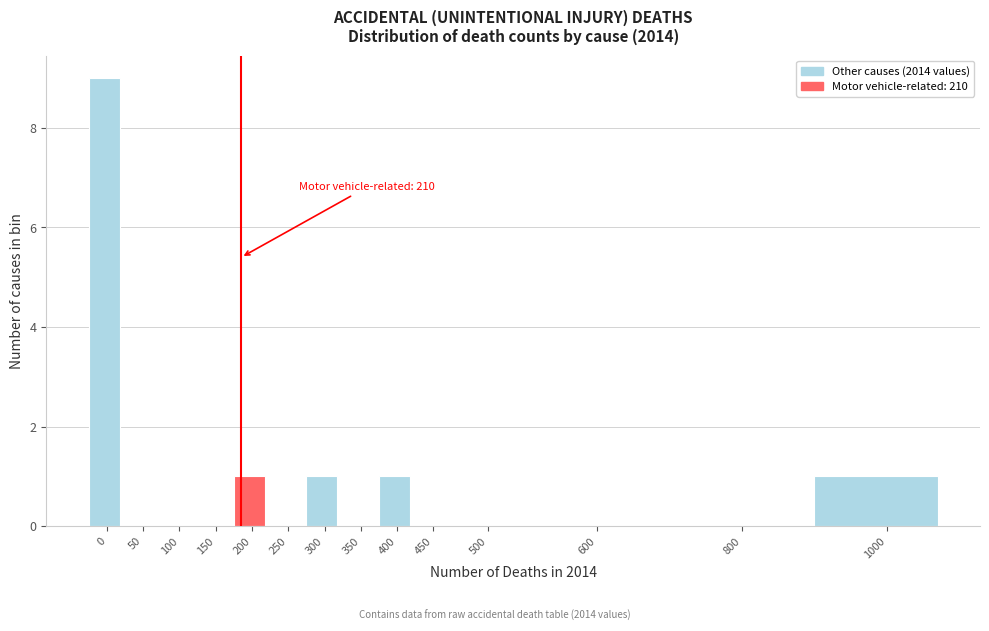

Reading left to right, transcribe all the data shown in this chart.

0=9	50=0	100=0	150=0	200=1	250=0	300=1	350=0	400=1	450=0	500=0	600=0	800=0	1000=1